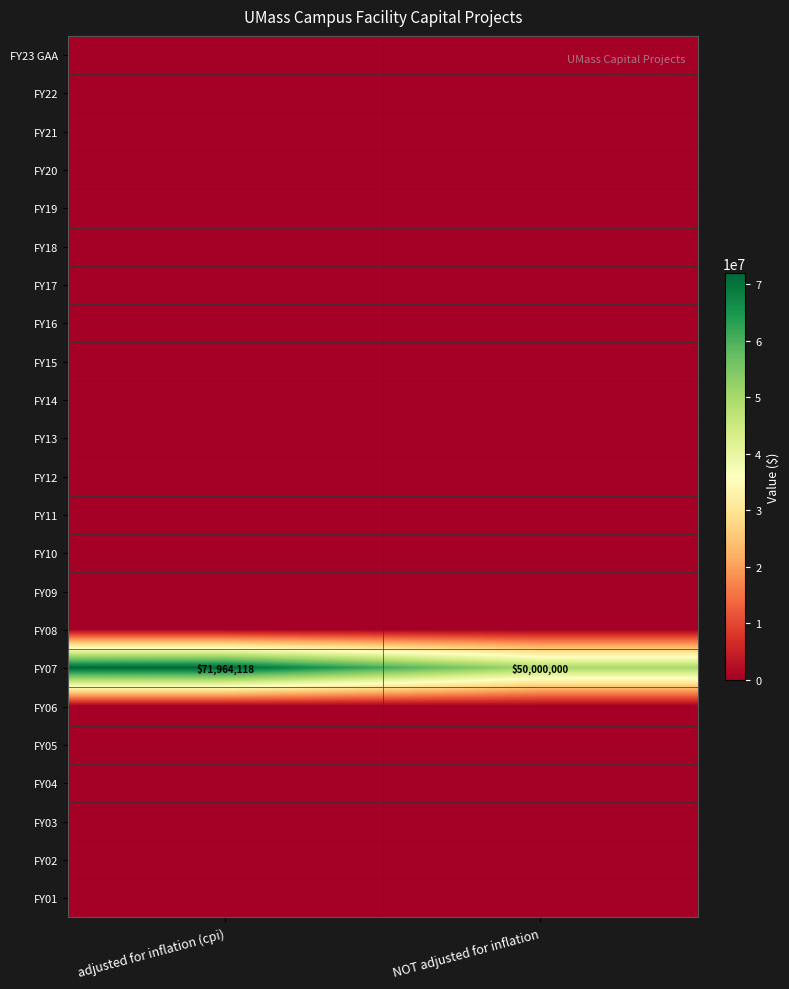

Which has a higher value, adjusted for inflation (cpi) or NOT adjusted for inflation?

adjusted for inflation (cpi)